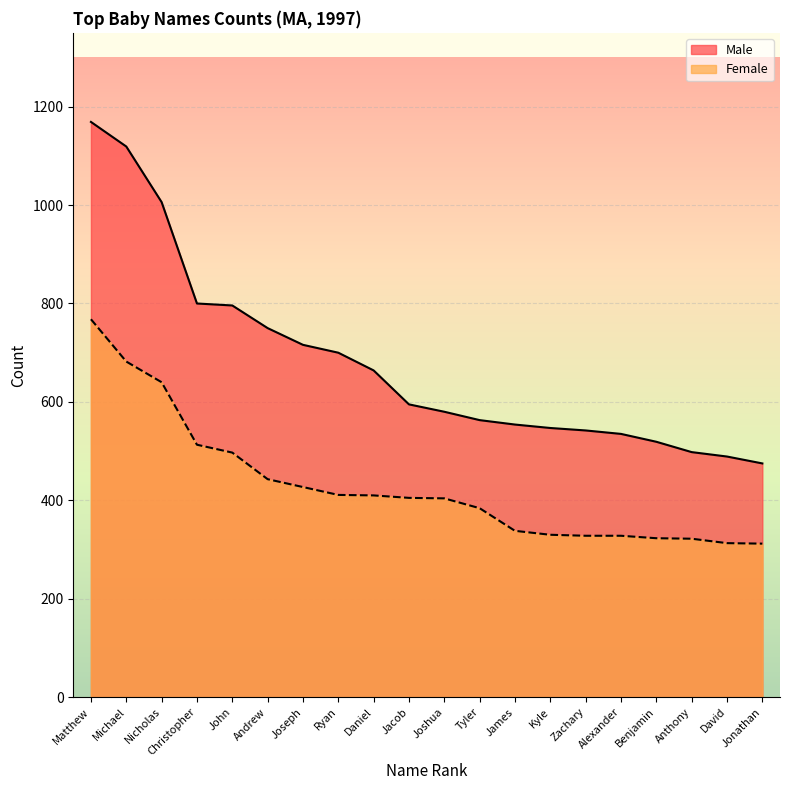

Count the number of categories in the chart.

20